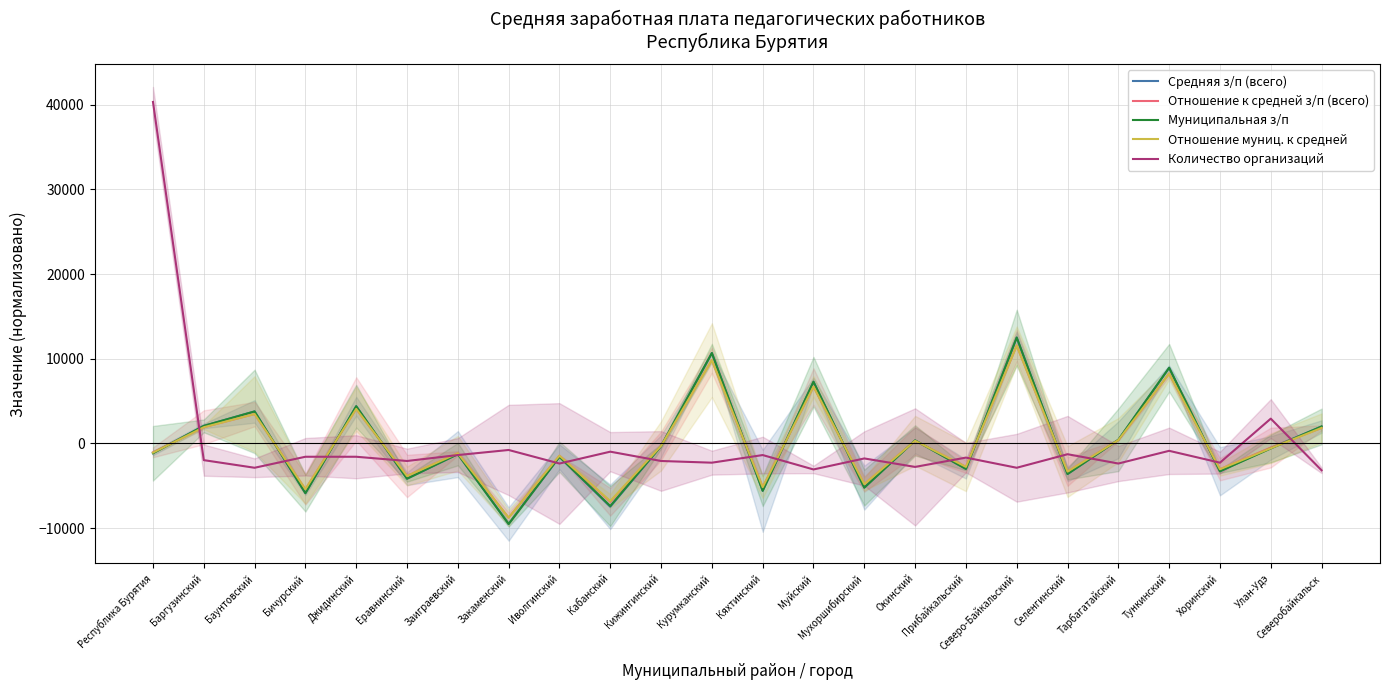

True or false: Количество организаций has a value of 20981.9 at Республика Бурятия.

False